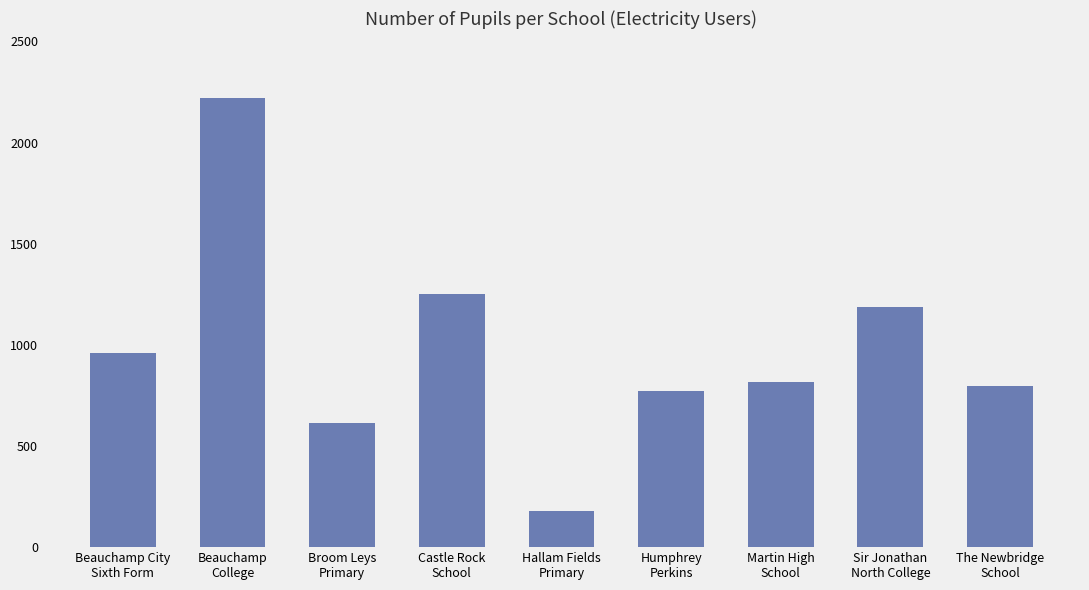

What is the approximate value at Hallam Fields
Primary, to the nearest 10?

180